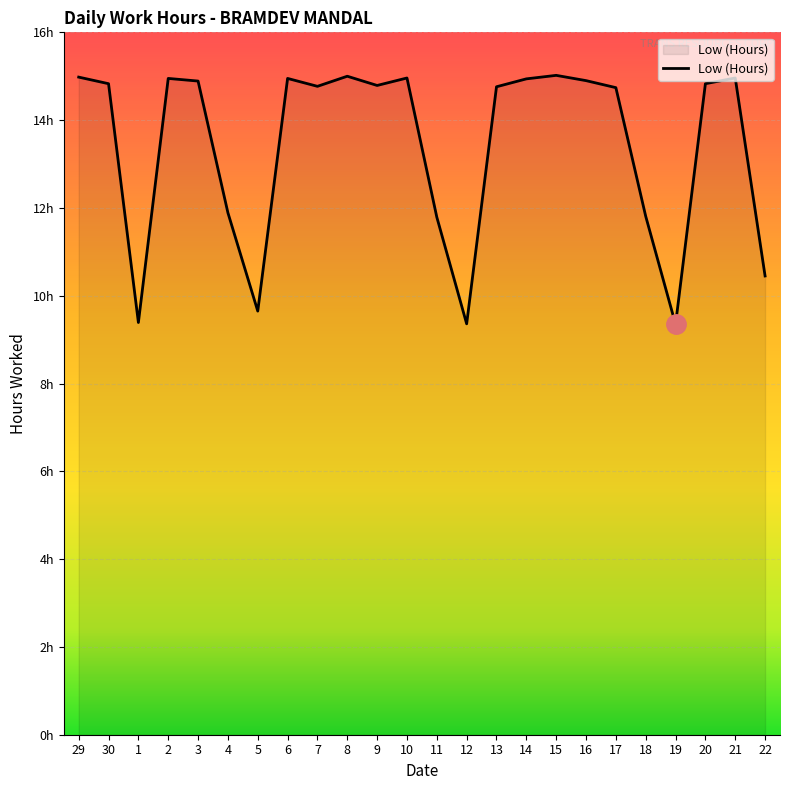

Where does the data first go above 14?

29